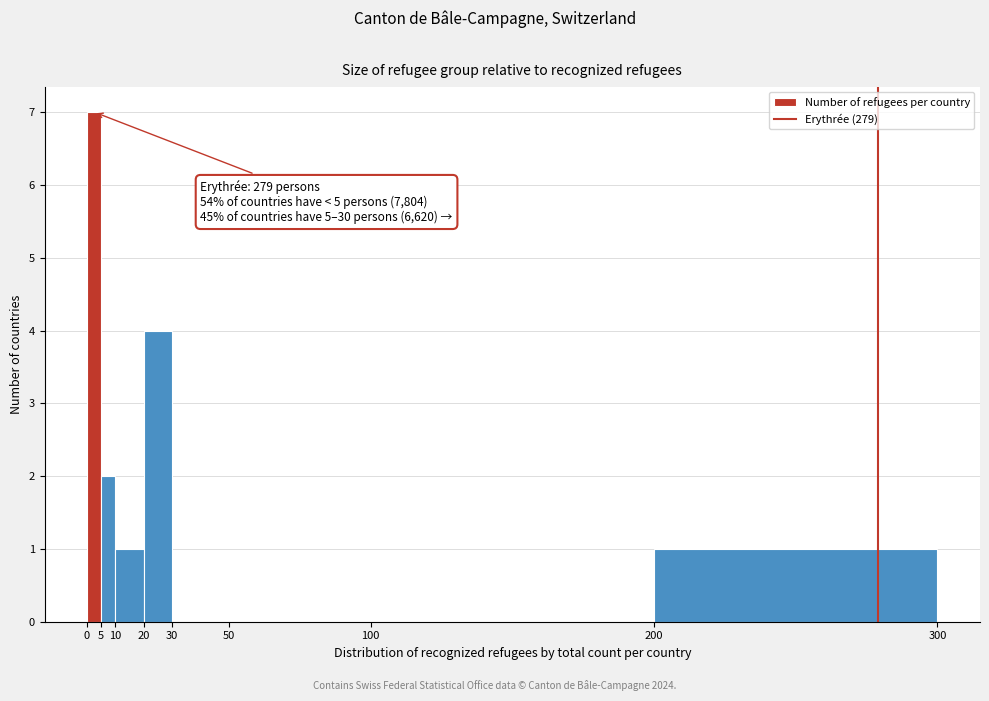

Over which range of the x-axis is the bar tallest?

0 to 5